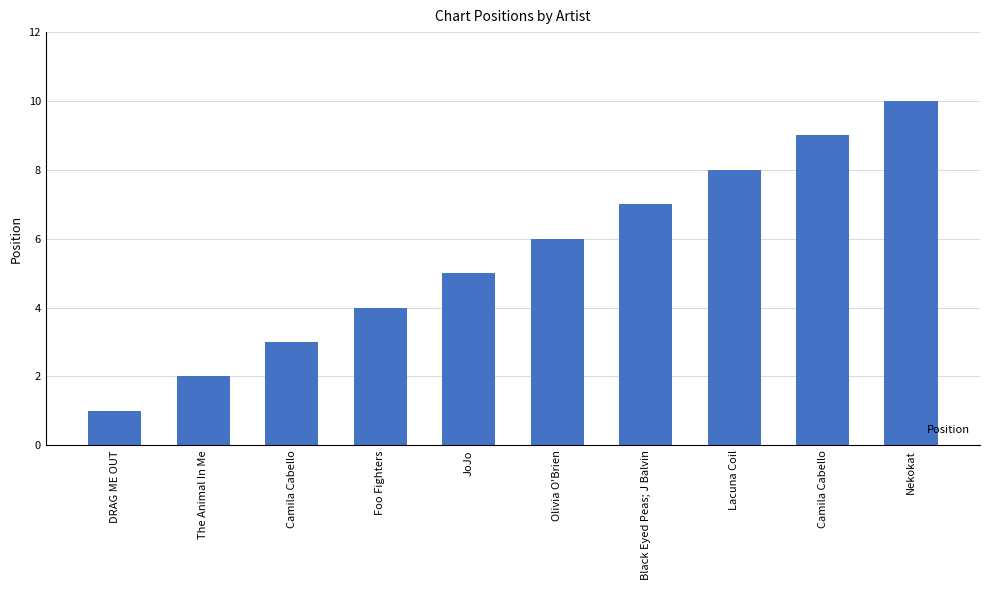

What is the minimum value shown in the chart?

1